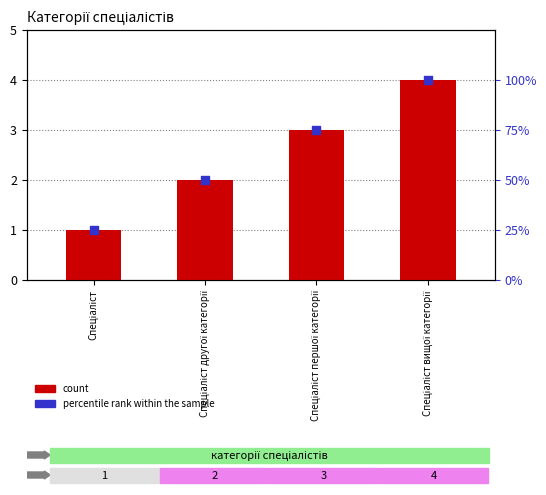

Which series reaches the minimum Y coordinate?

count